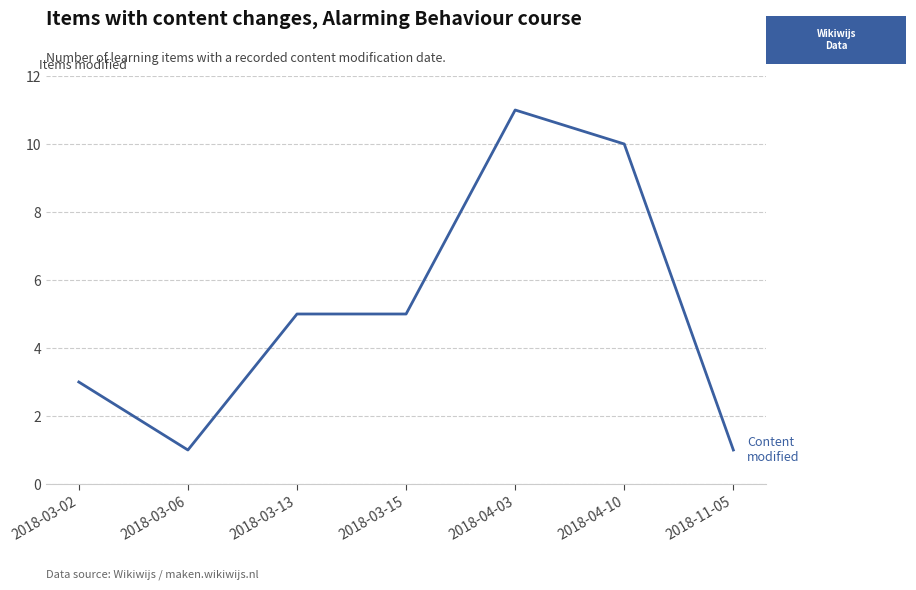

What is the change in value from 2018-03-13 to 2018-04-03?

+6